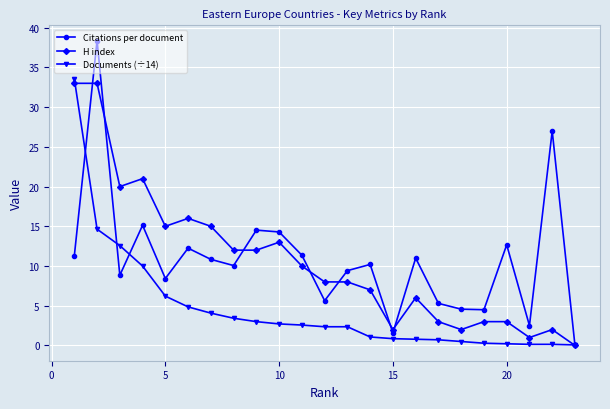

The Citations per document series shows 18.2 at 20. True or false?

False